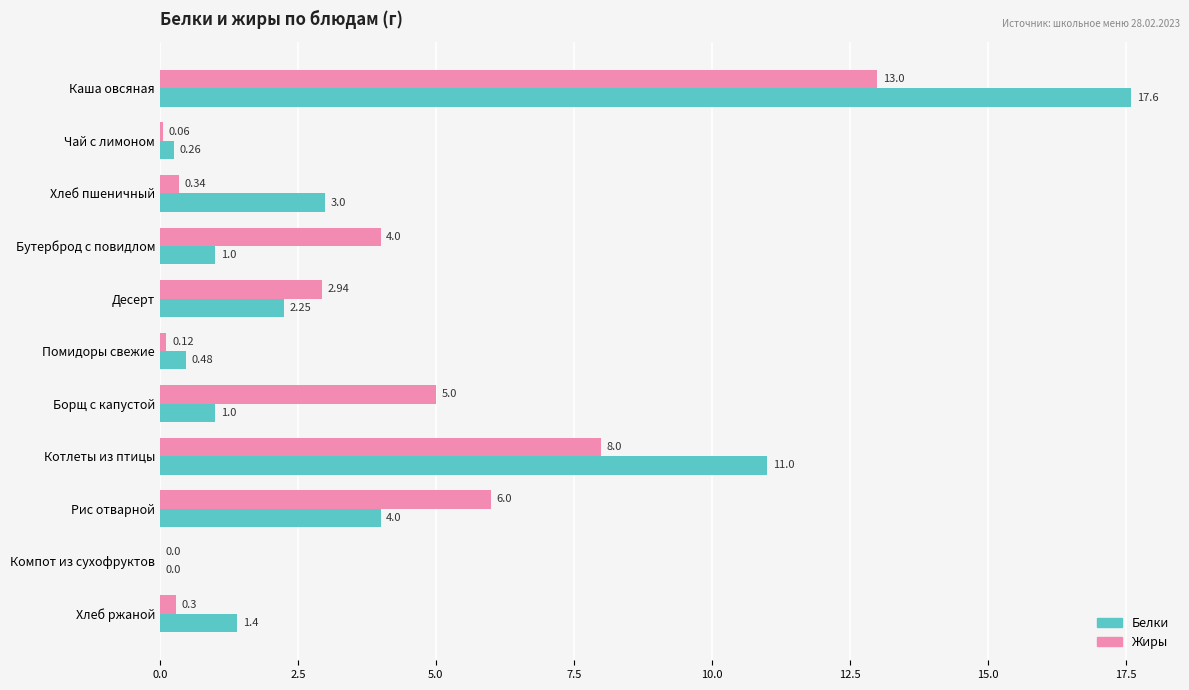

Which series changed the most between Борщ с капустой and Компот из сухофруктов?

Жиры